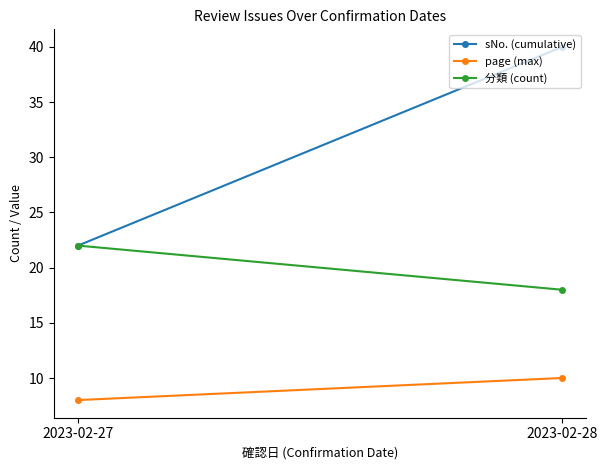

Reading left to right, list all the values displayed in this chart.

sNo. (cumulative): 22	40
page (max): 8	10
分類 (count): 22	18